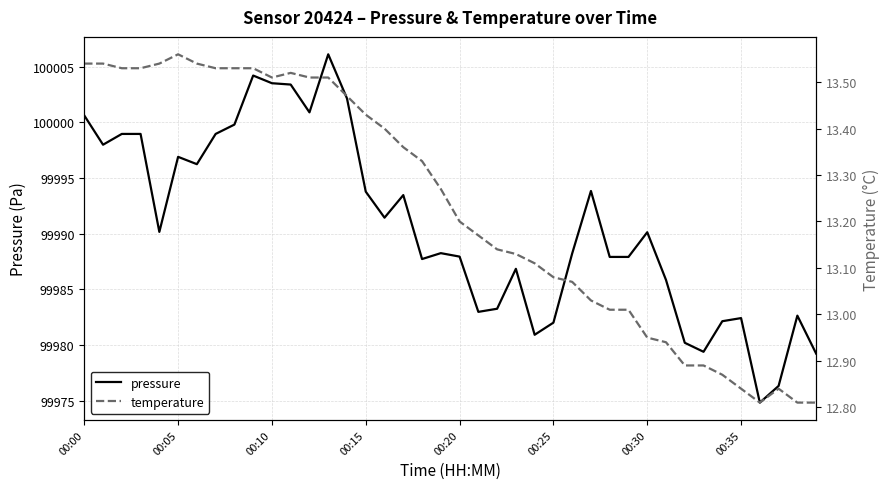

True or false: pressure has a value of 43329.5 at 00:15.

False